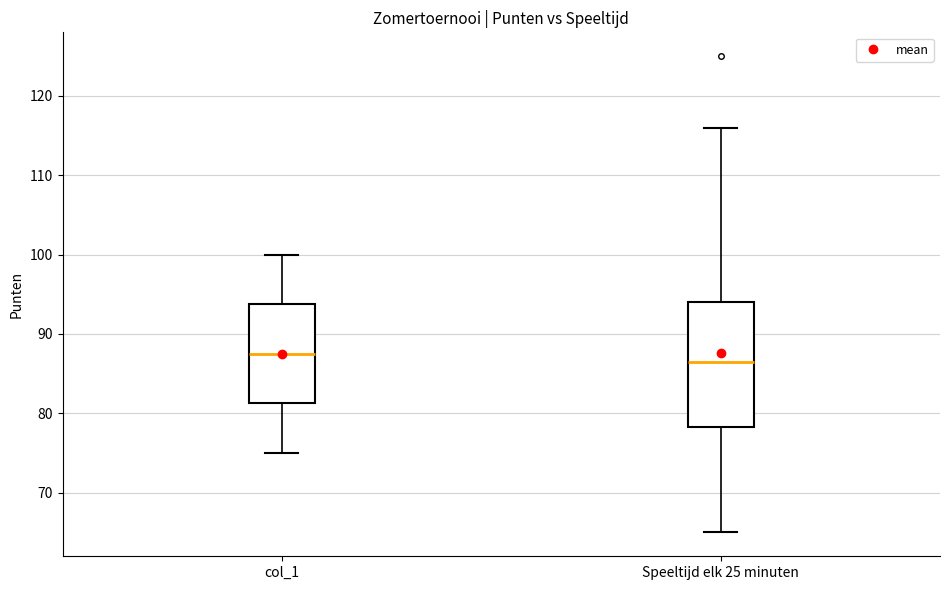

Comparing the boxes themselves (not the whiskers), which one is the tallest?

Speeltijd elk 25 minuten